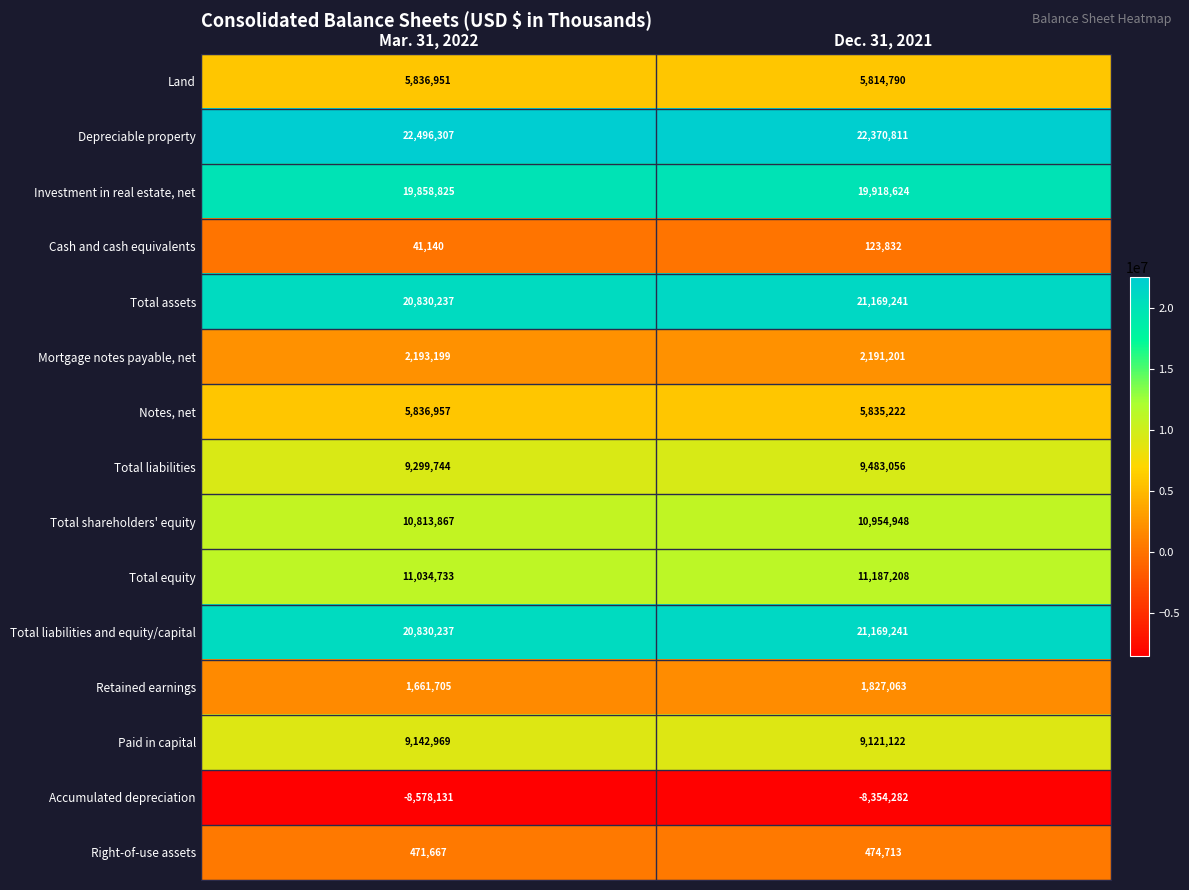

What is the difference between the maximum and minimum values in the Retained earnings series?

165358